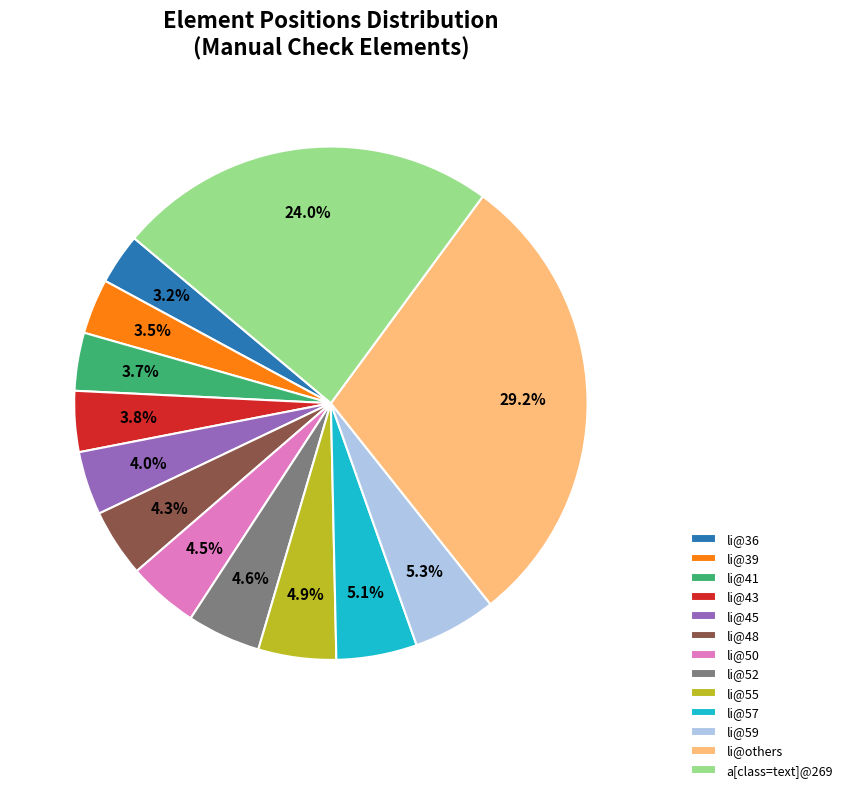

Is there any slice that represents more than half of the pie?

No